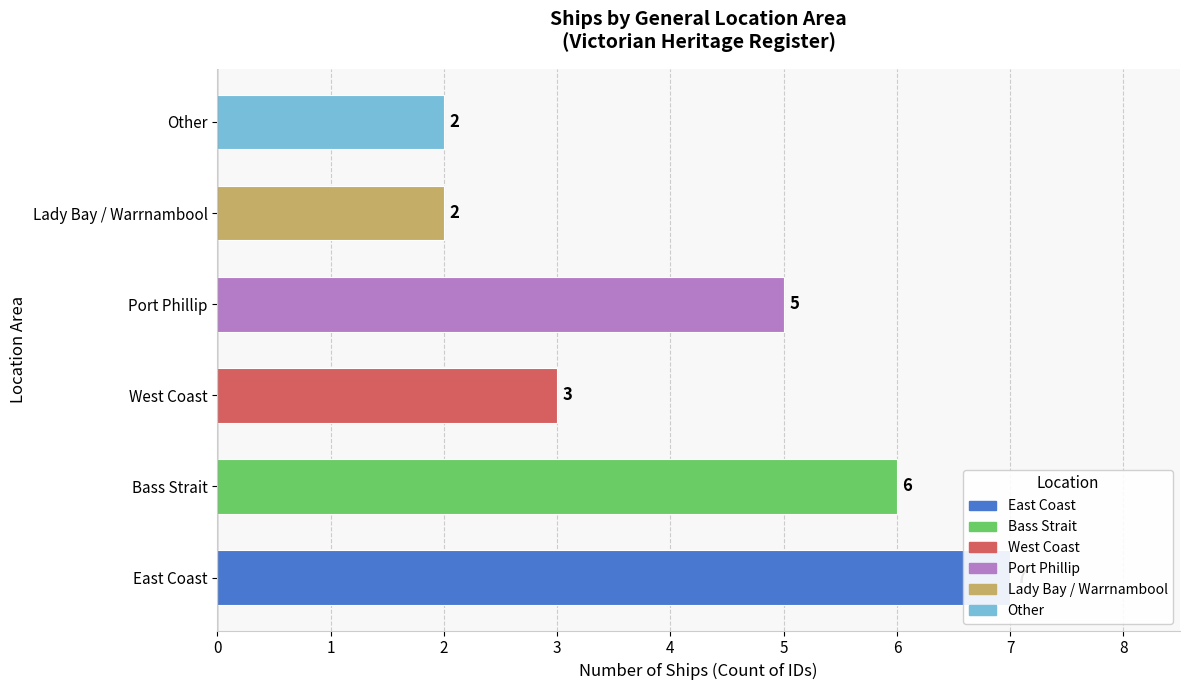

Reading left to right, what are all the values shown in this chart?

East Coast=7	Bass Strait=6	West Coast=3	Port Phillip=5	Lady Bay / Warrnambool=2	Other=2